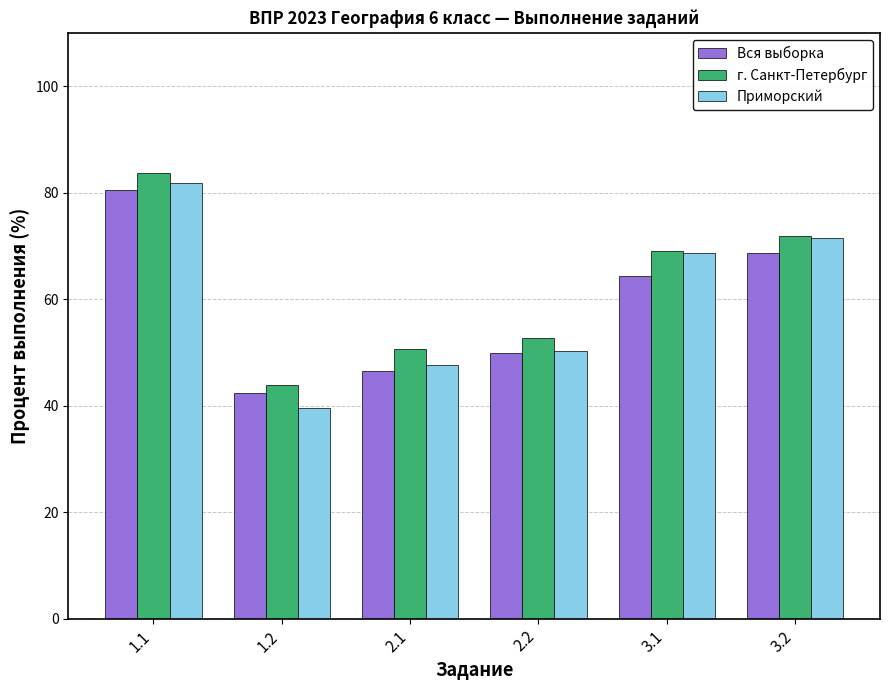

At which category is the sum across all series the highest?

1.1